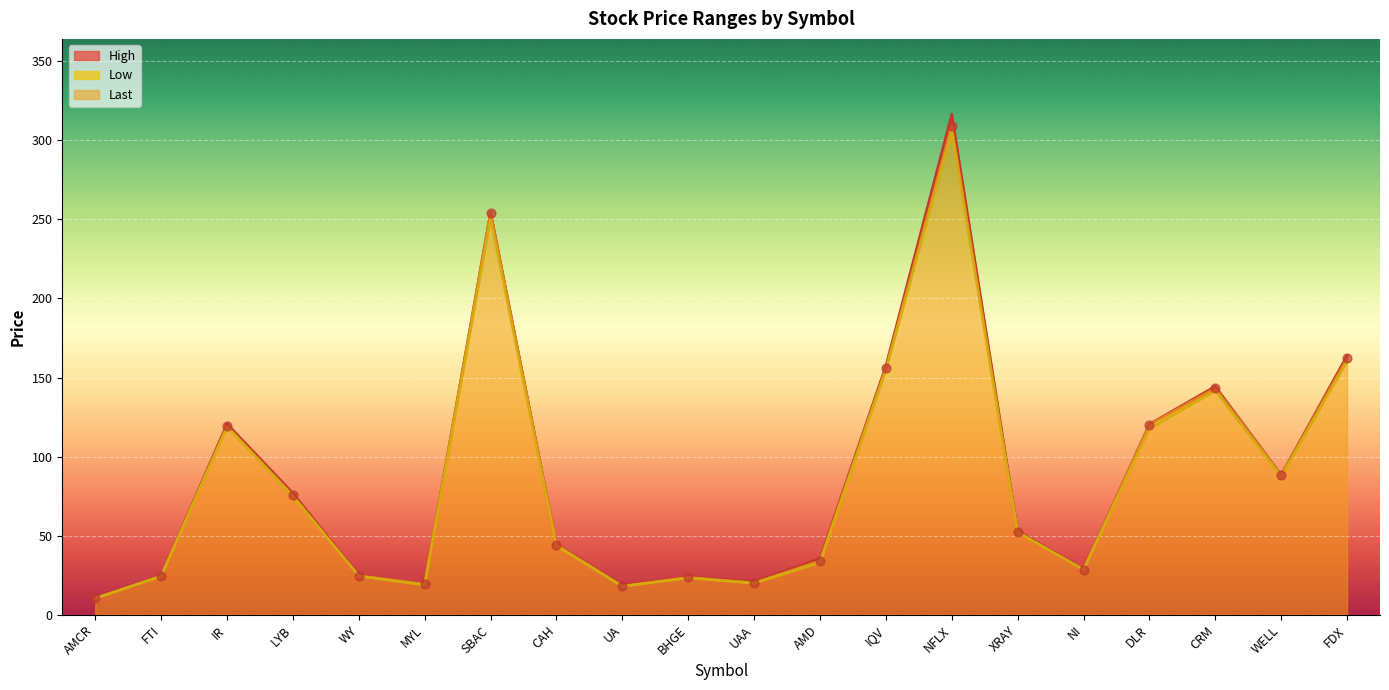

What is the total value across all series at SBAC?

759.7